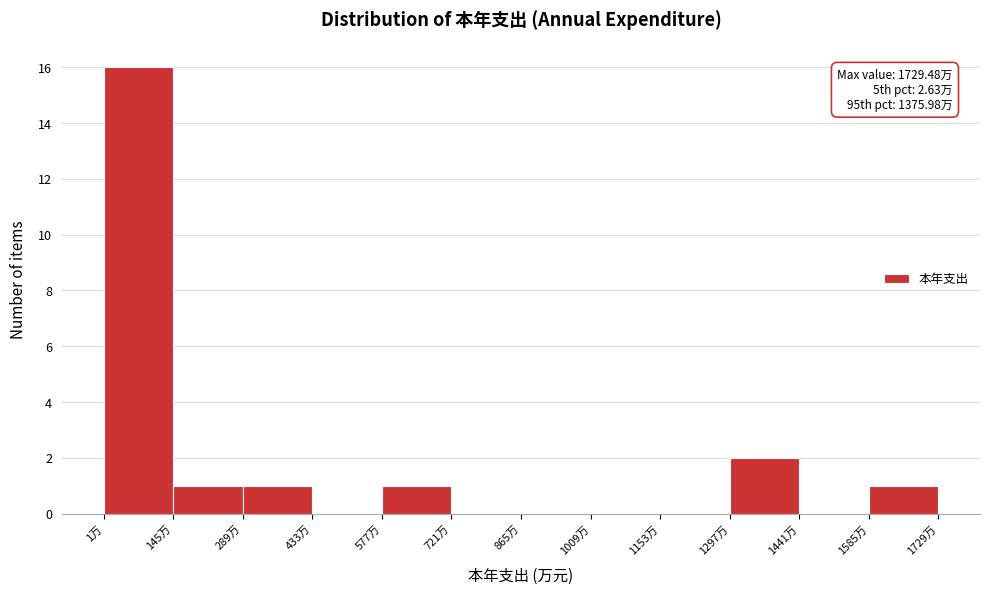

Over which range of the x-axis is the bar tallest?

0 to 140